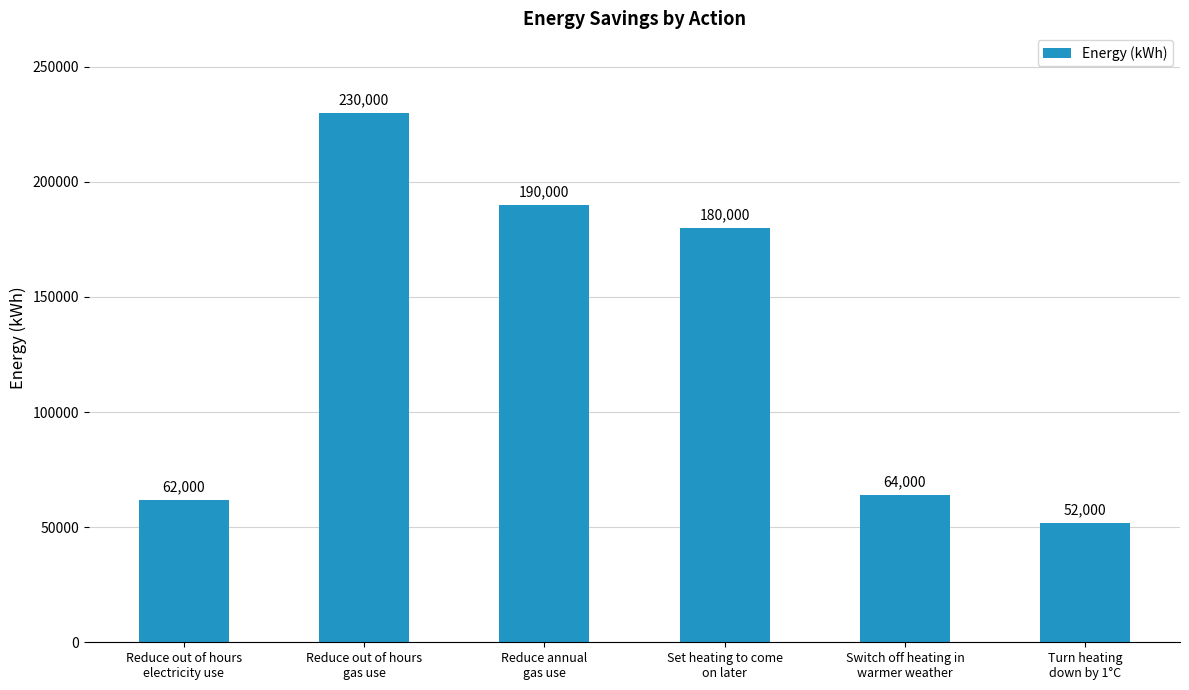

Count the number of data series in this chart.

1